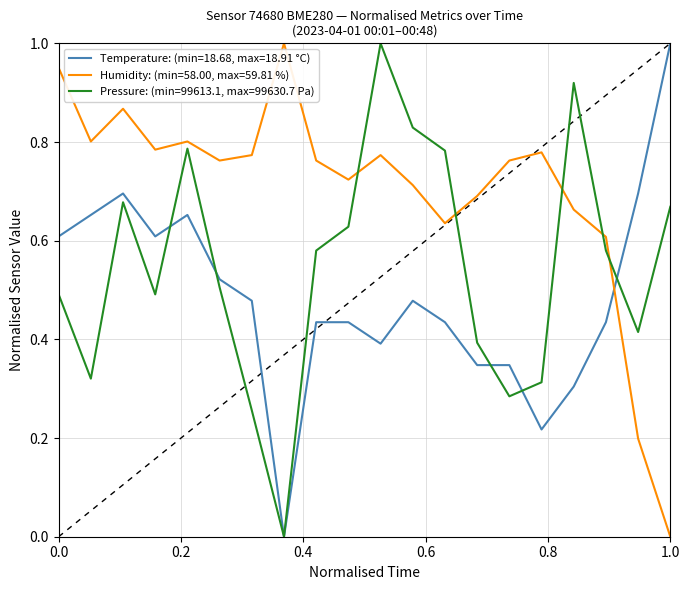

Does the chart have visible grid lines?

Yes